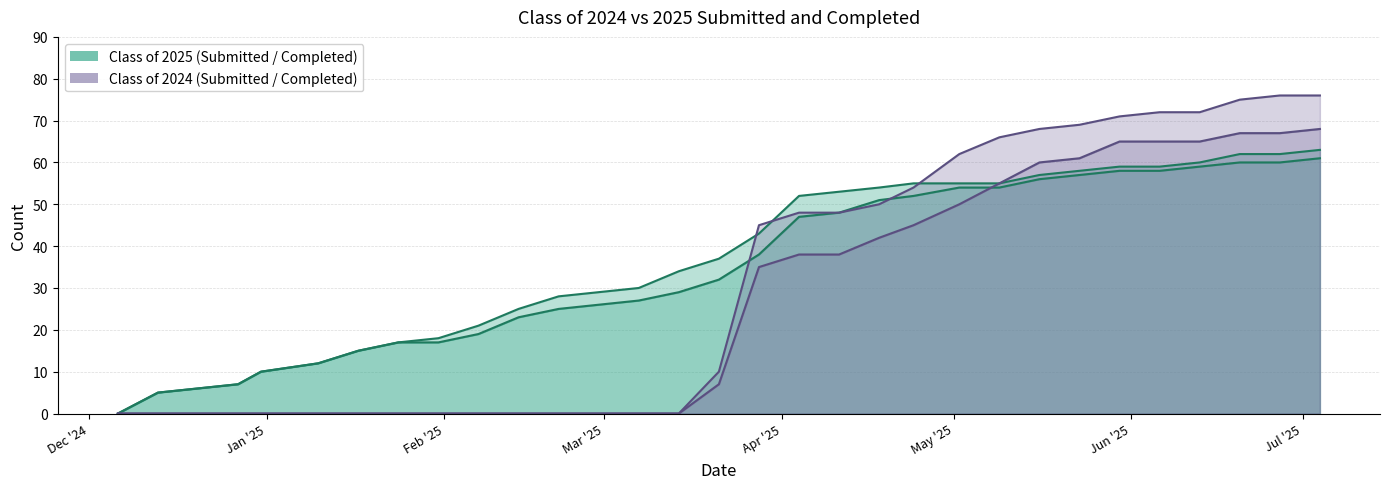

The Class of 2024 Submitted series shows -35 at 12/13/2024. True or false?

False